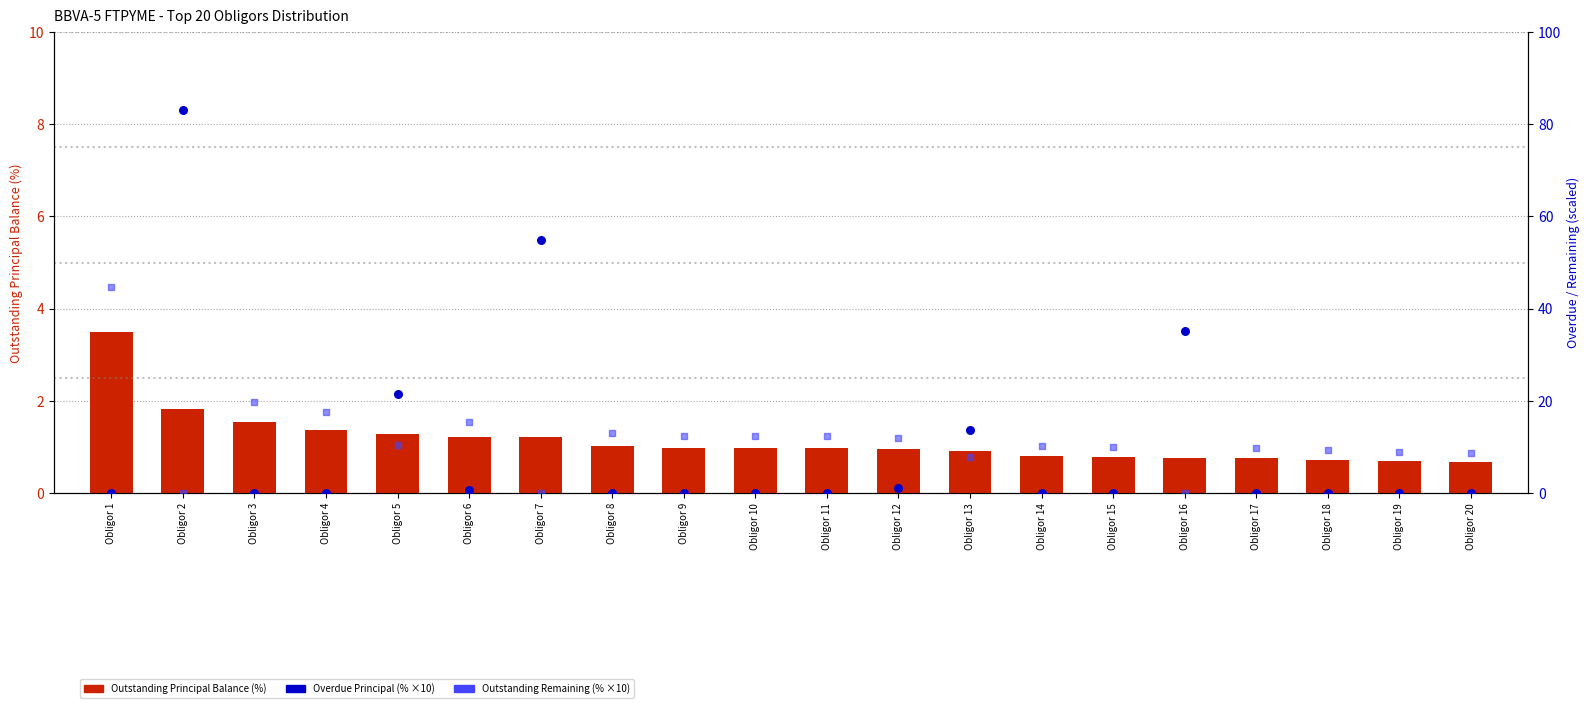

Which series reaches the minimum Y coordinate?

Overdue Principal (% scaled)